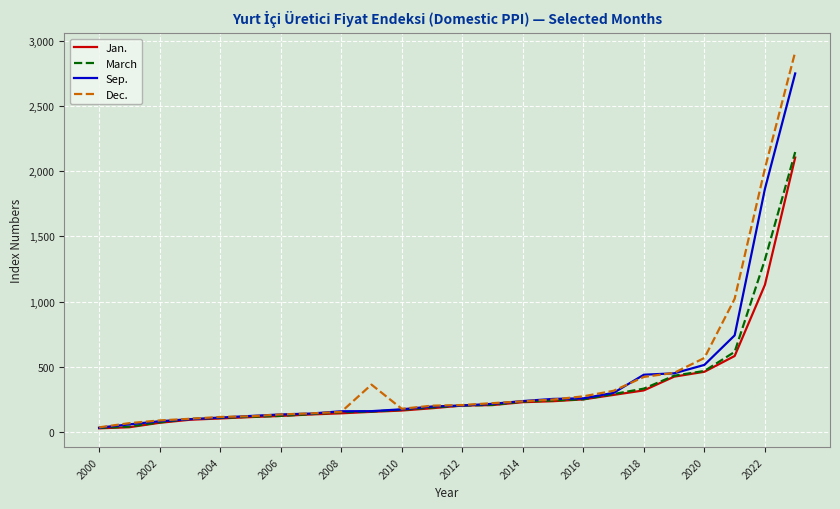

What are all the series names shown in the legend?

Jan., March, Sep., Dec.